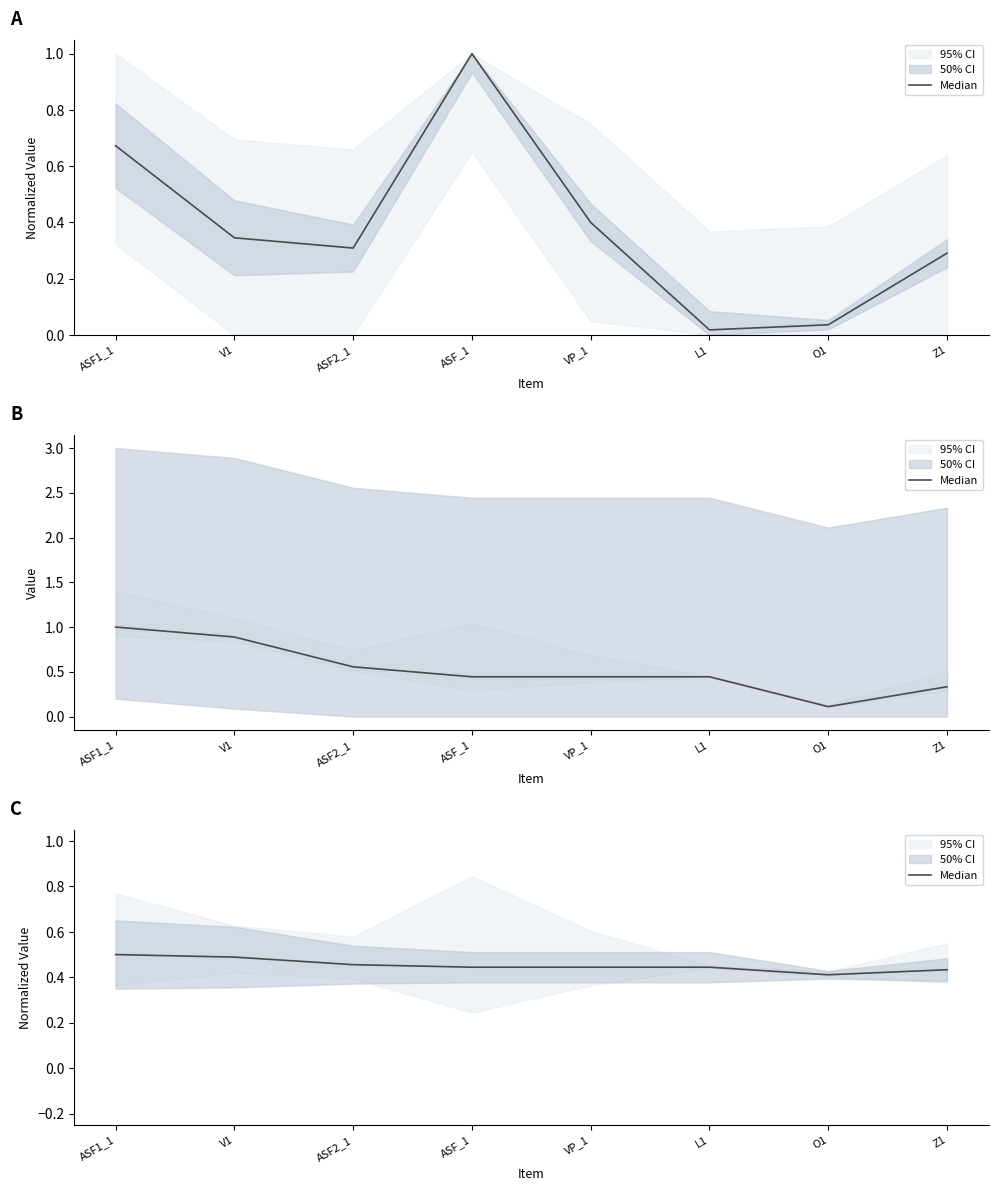

Rank the categories by value from lowest to highest.

O1, Z1, ASF_1, VP_1, L1, ASF2_1, V1, ASF1_1